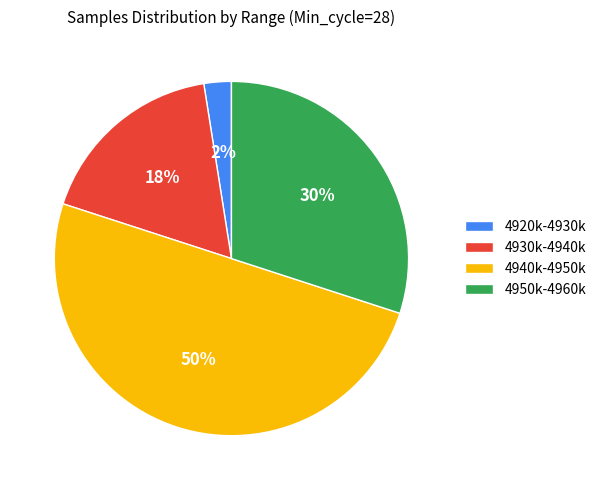

Between 4950k-4960k and 4930k-4940k, which is larger?

4950k-4960k